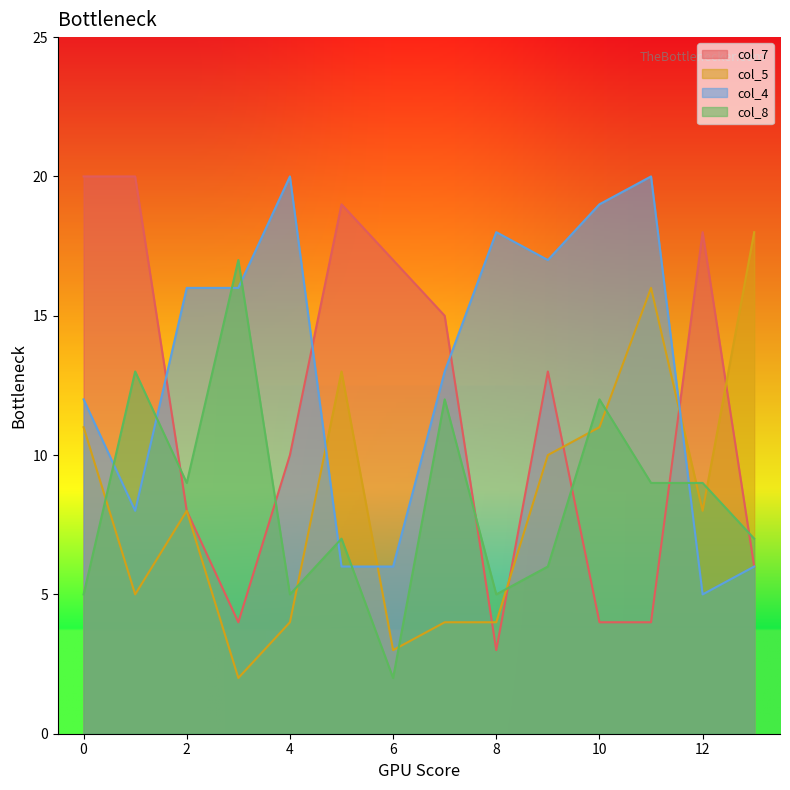

At 4, list the series in order from largest to smallest.

col_4, col_7, col_8, col_5